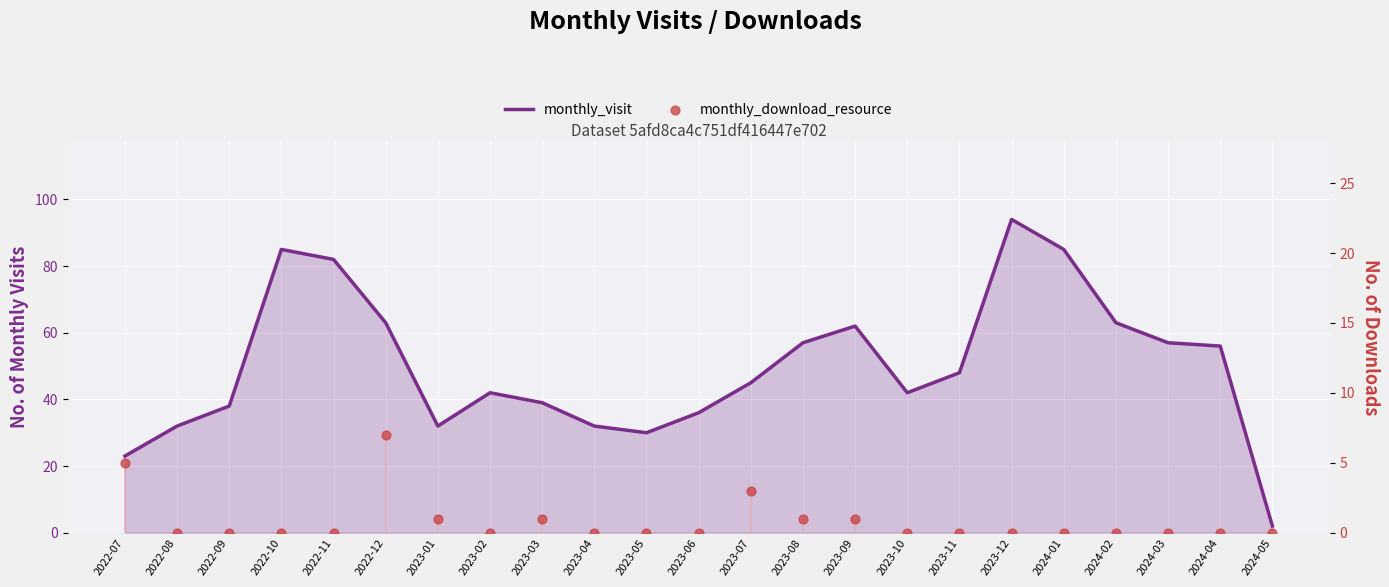

Is the value of monthly_visit at 2022-09 greater than the value of monthly_download_resource at 2024-03?

Yes